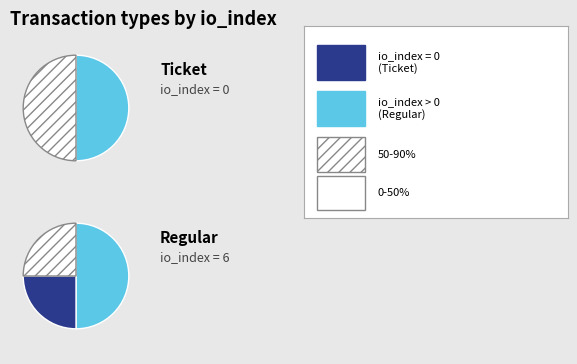

To the nearest percent, what is the average slice percentage?

50%